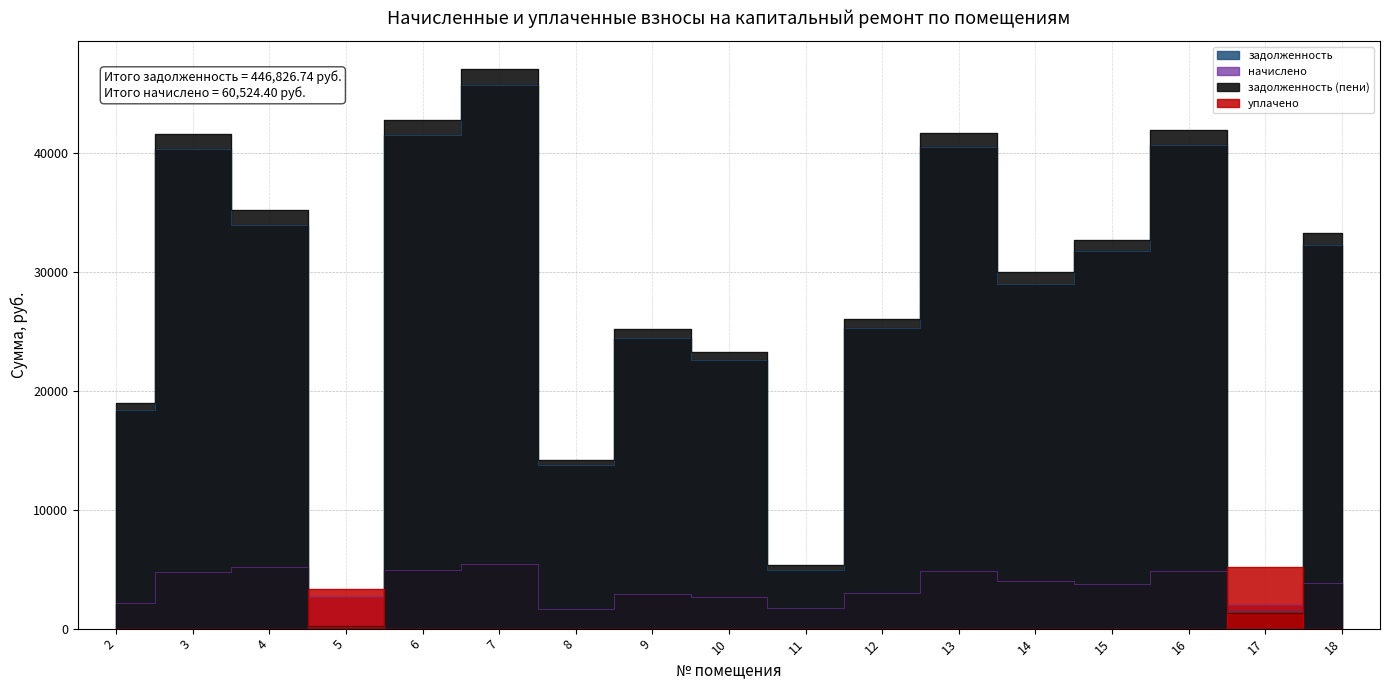

True or false: начислено has more than 0 points higher than both neighbors.

True